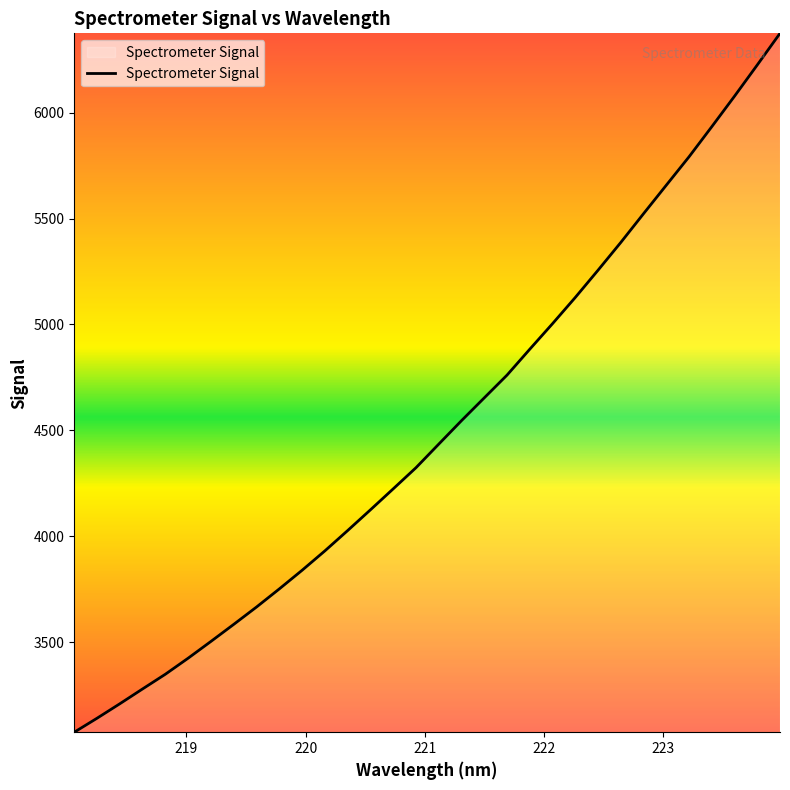

True or false: there are more than 0 points higher than both neighbors.

False